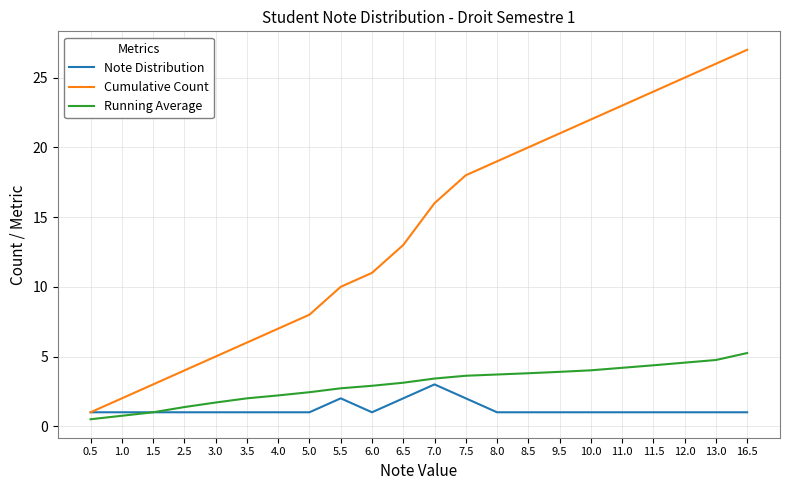

Which category has the highest value across all series?

16.5